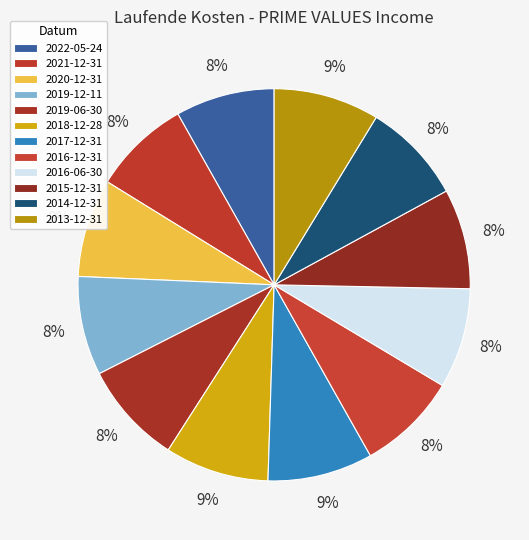

To the nearest percent, what is the difference between the 2020-12-31 and 2013-12-31 slice percentages?

1%